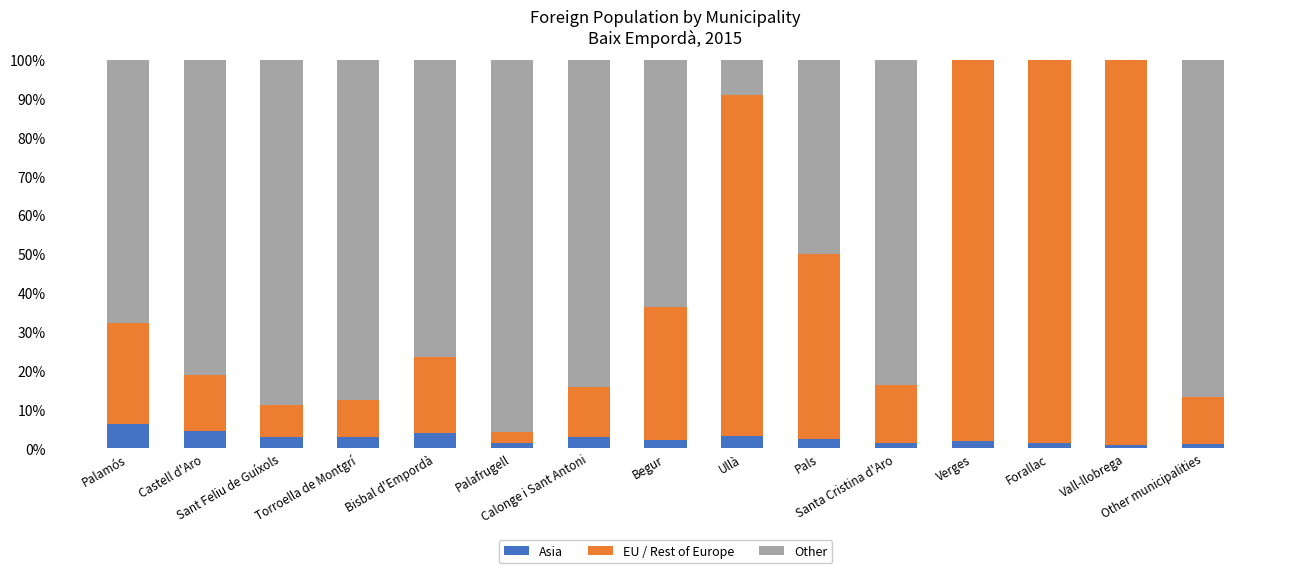

What is the highest value of the Asia series?

6.1